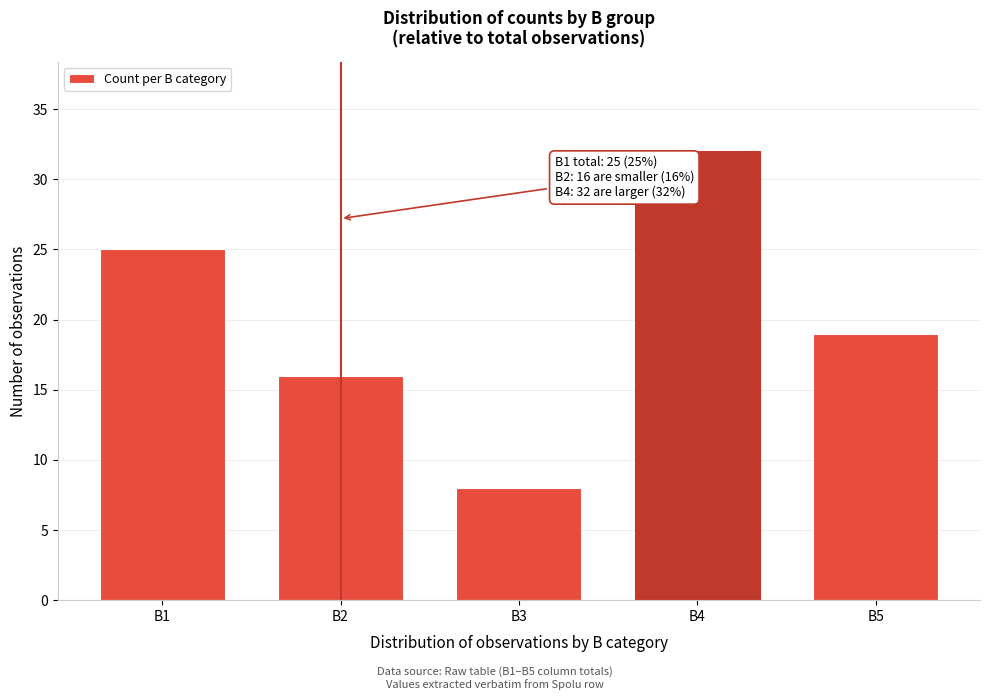

Reading left to right, list all the values displayed in this chart.

25	16	8	32	19